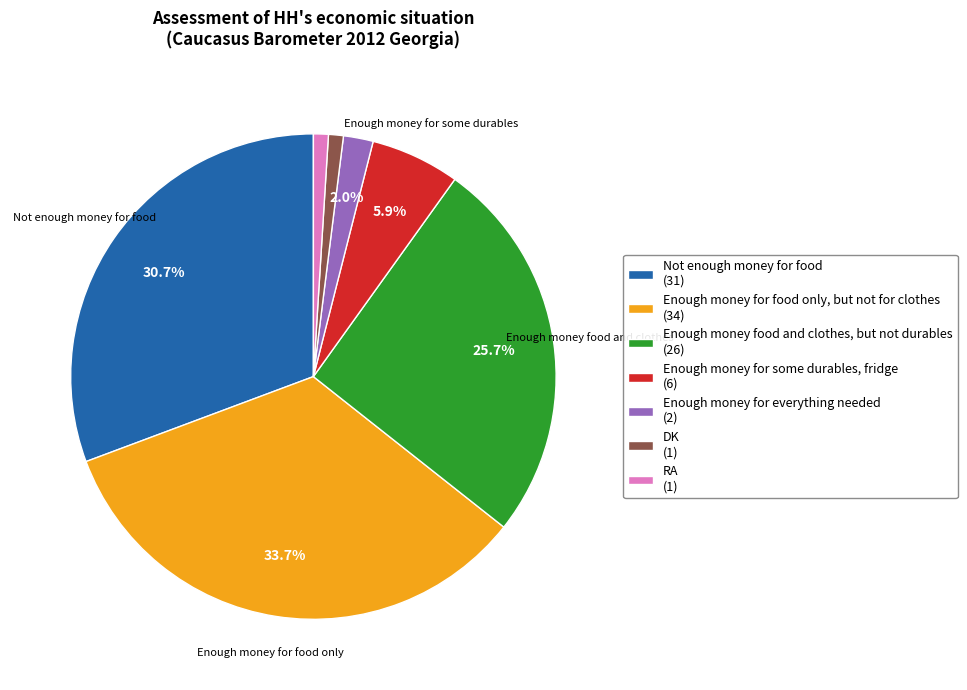

True or false: Enough money for some durables, fridge accounts for 13% of the total.

False